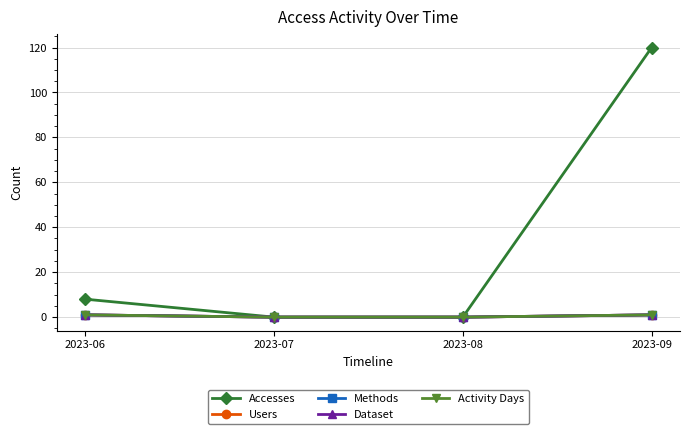

How many lines are shown in the chart?

5